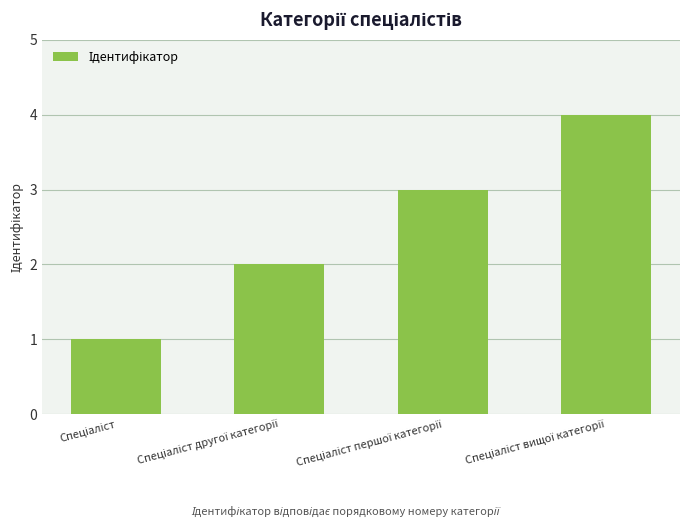

What is the sum of all values?

10